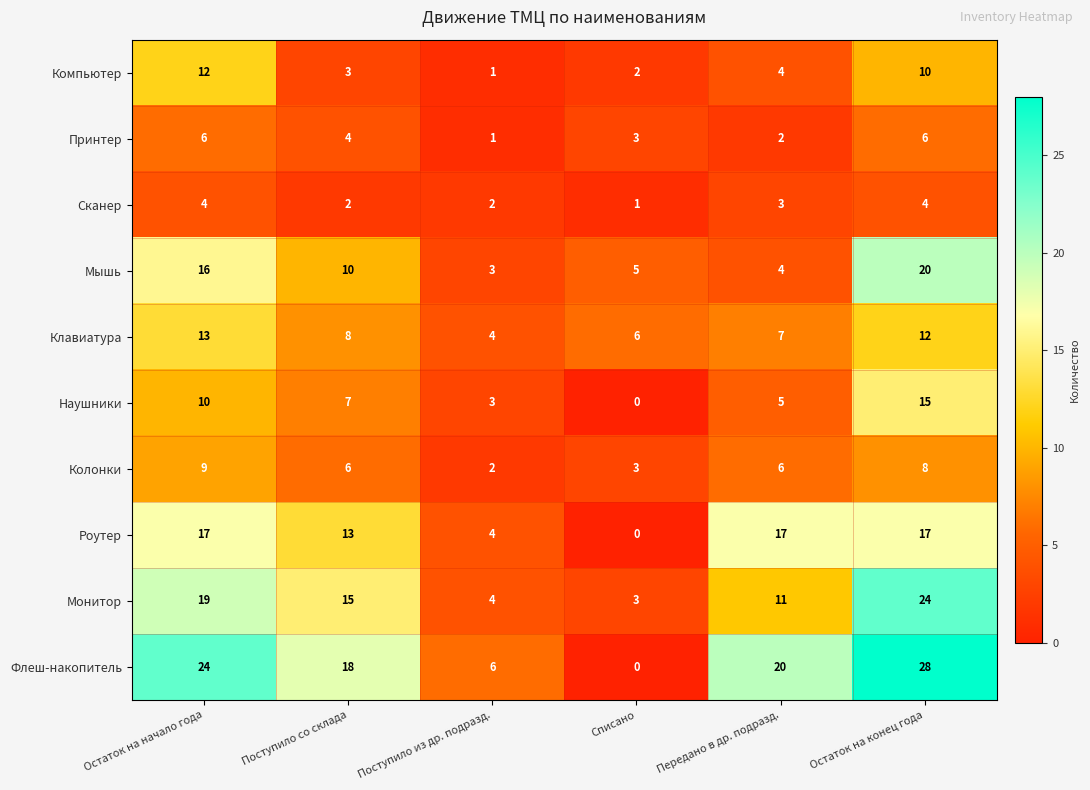

At how many categories does at least one series exceed 1?

6